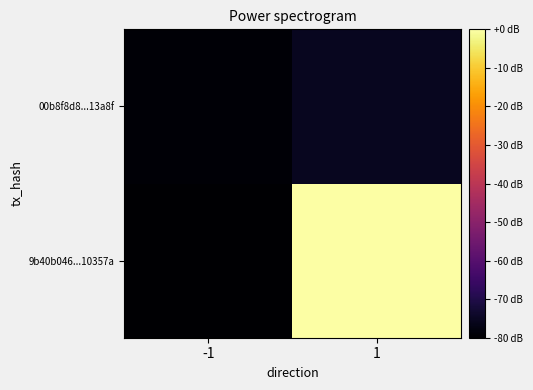

Rank the series at -1 from highest to lowest value.

00b8f8d8...13a8f, 9b40b046...10357a